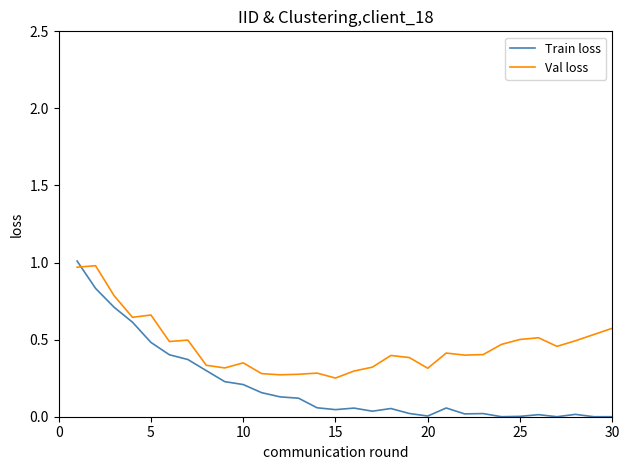

List the series in order of their overall mean, lowest first.

Train loss, Val loss